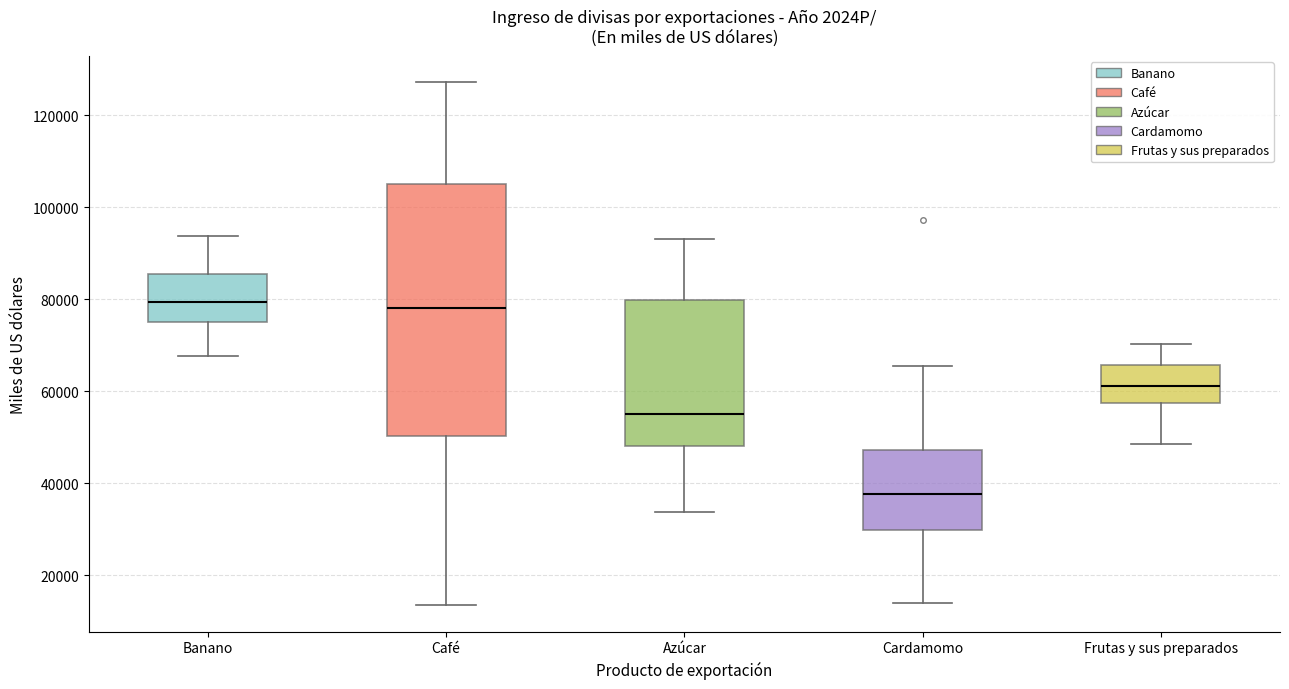

Reading left to right, read every box against the y-axis: the position of its median line, the range the box covers, and the ends of its whiskers. The values are not printed on the chart, so give them approximately, as read against the axis.

Banano: median 80000, box 76000 to 86000, whiskers 68000 to 94000
Café: median 78000, box 50000 to 106000, whiskers 14000 to 128000
Azúcar: median 56000, box 48000 to 80000, whiskers 34000 to 94000
Cardamomo: median 38000, box 30000 to 48000, whiskers 14000 to 66000
Frutas y sus preparados: median 62000, box 58000 to 66000, whiskers 48000 to 70000